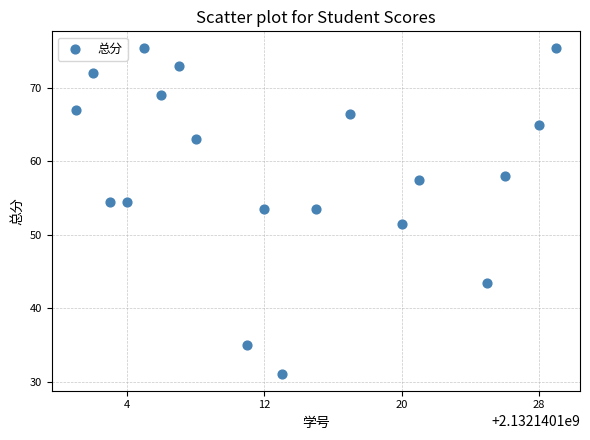

What is the range of X values (max minus min)?

28.0